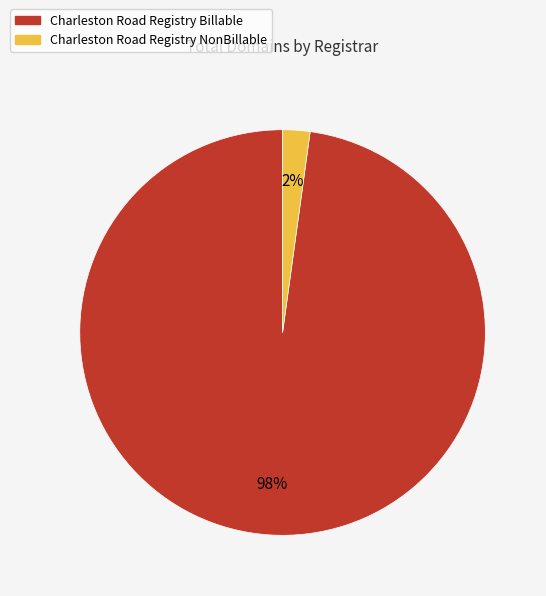

To the nearest percent, what portion does Charleston Road Registry NonBillable represent?

2%